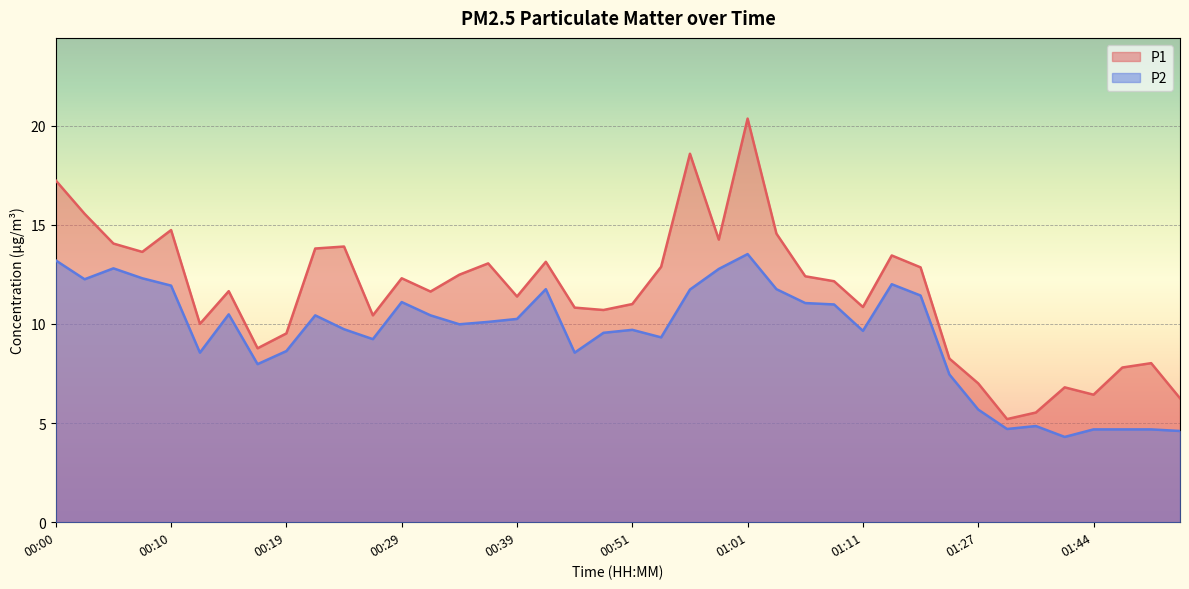

True or false: P1 and P2 cross at least once.

False